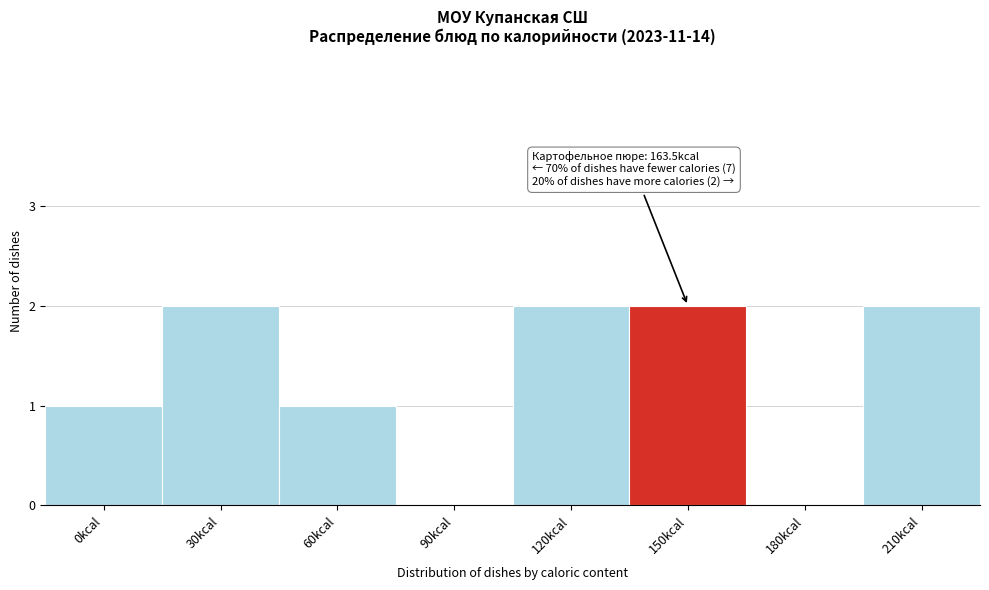

Reading right to left, extract all data points from this chart.

210kcal=2	180kcal=0	150kcal=2	120kcal=2	90kcal=0	60kcal=1	30kcal=2	0kcal=1